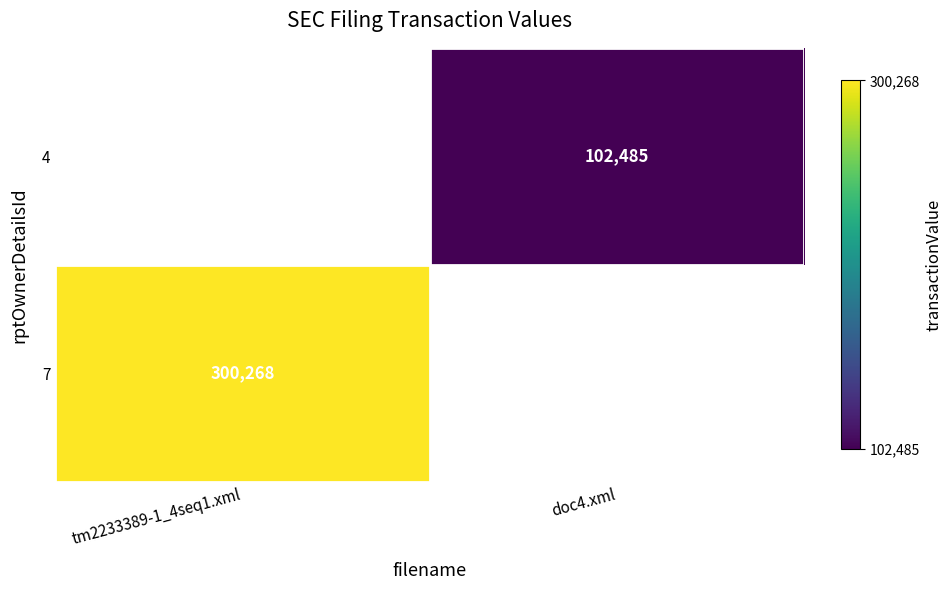

True or false: 4 has a value of 165513 at doc4.xml.

False